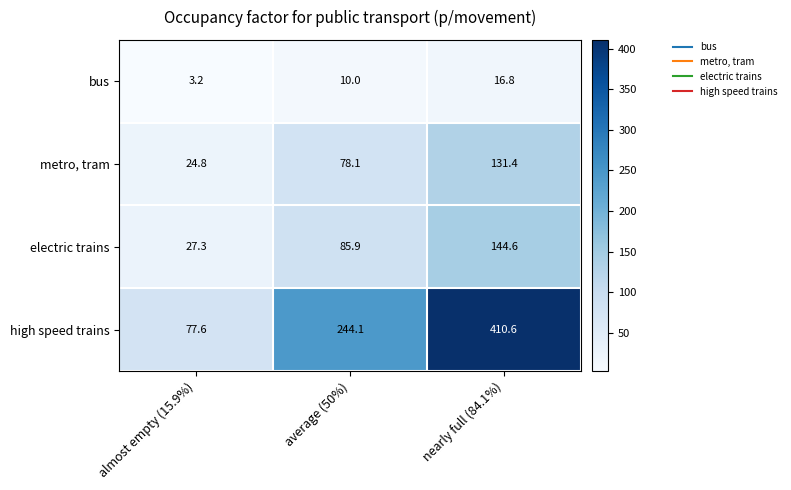

How many data points does each series have?

3